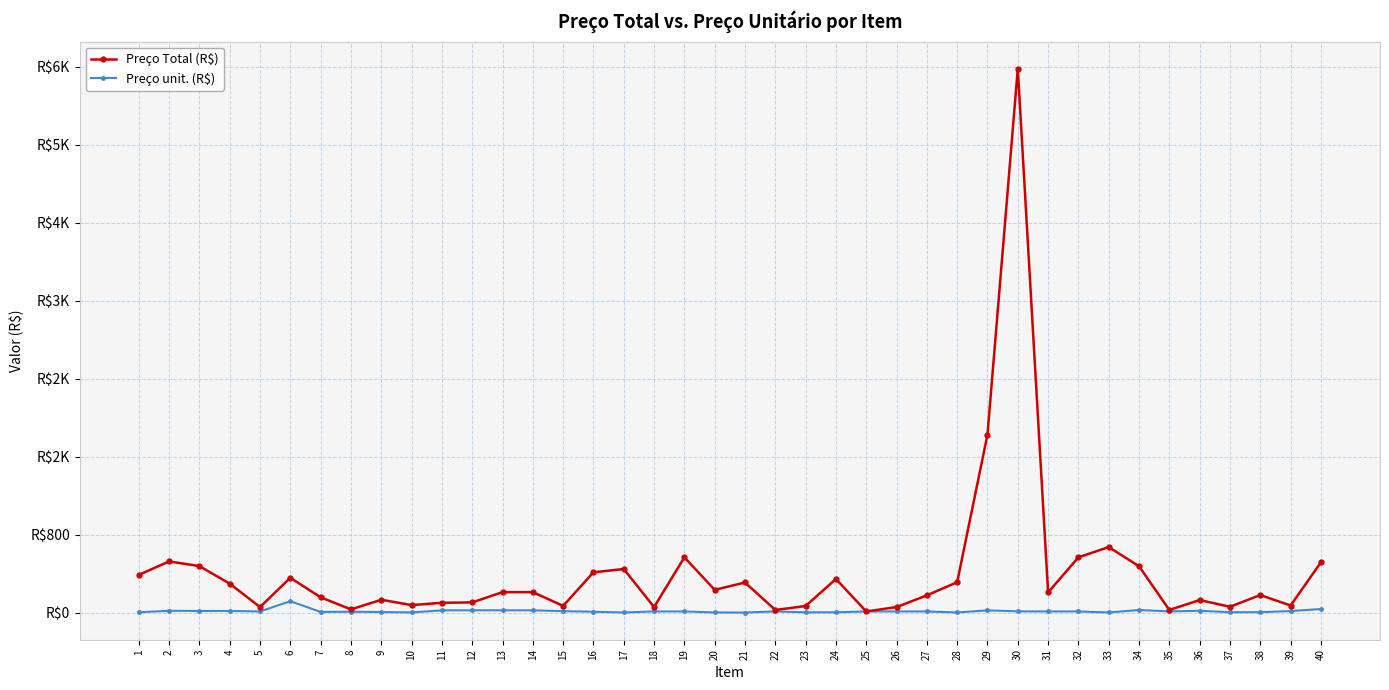

List the series in order of their peak value, highest first.

Preço Total (R$), Preço unit. (R$)